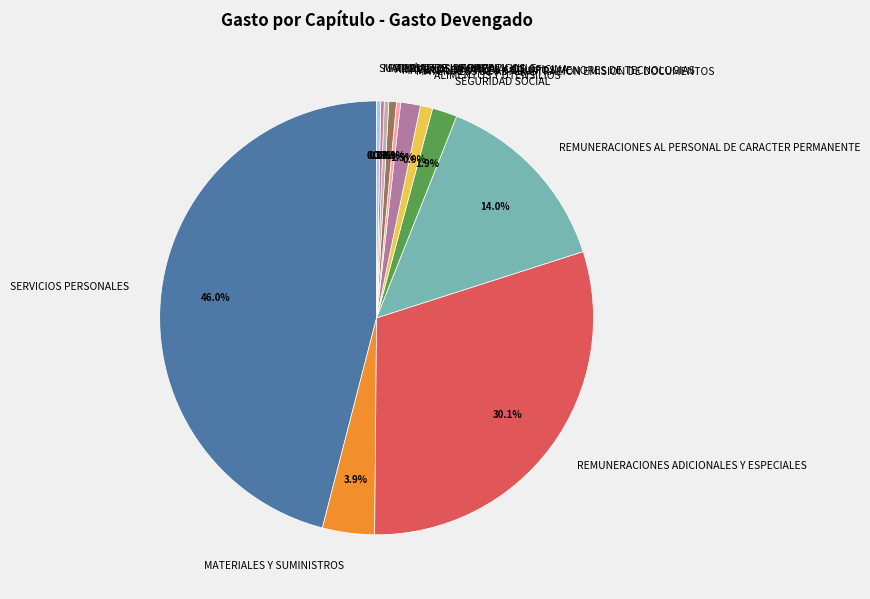

Which category has the biggest portion of the pie?

SERVICIOS PERSONALES